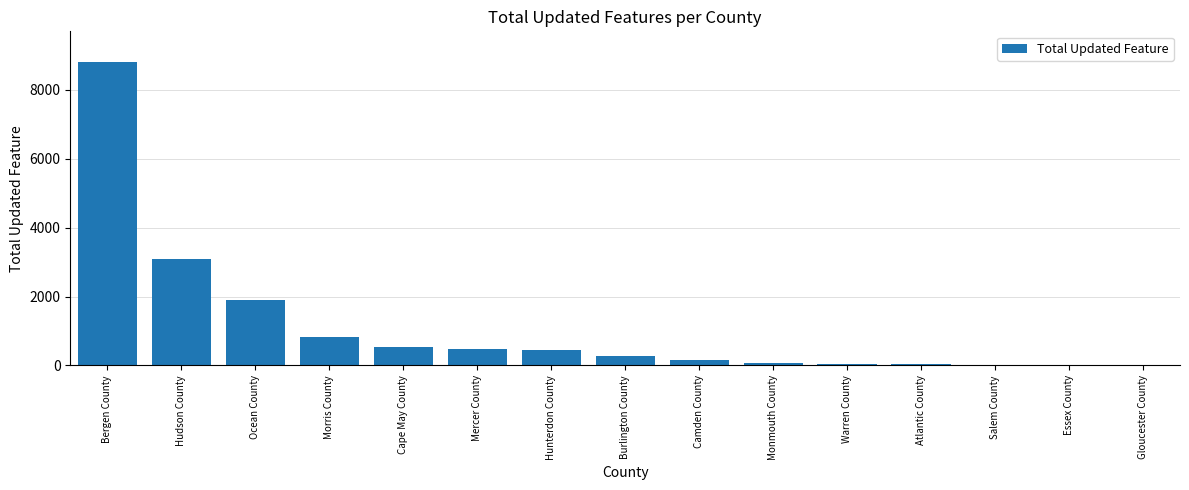

The chart shows a value of 41 at Warren County. True or false?

True